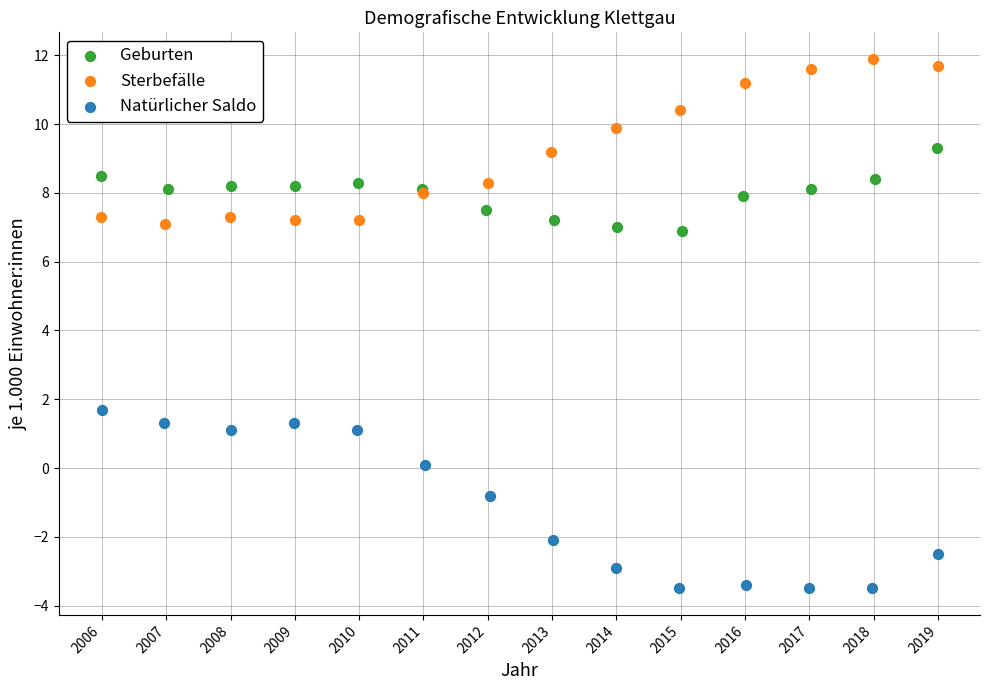

Which series reaches the maximum Y coordinate?

Sterbefälle